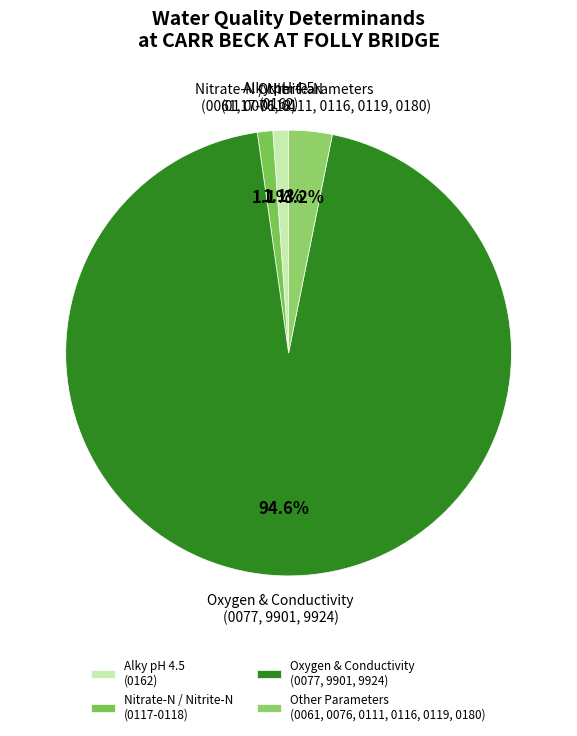

Which category has the biggest portion of the pie?

Oxygen & Conductivity (0077, 9901, 9924)